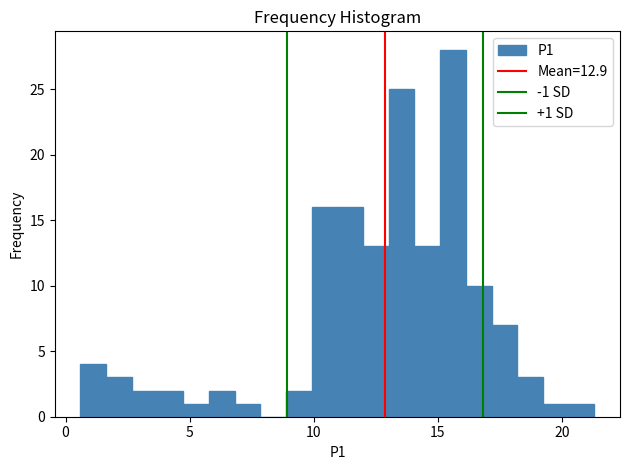

Read against the x-axis, roughly where is the centre of the tallest bar?

15.5